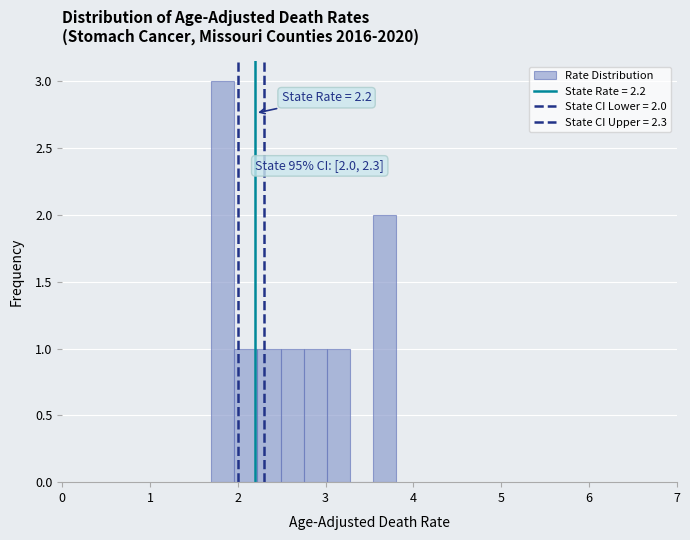

Read against the x-axis, roughly where is the centre of the tallest bar?

1.8